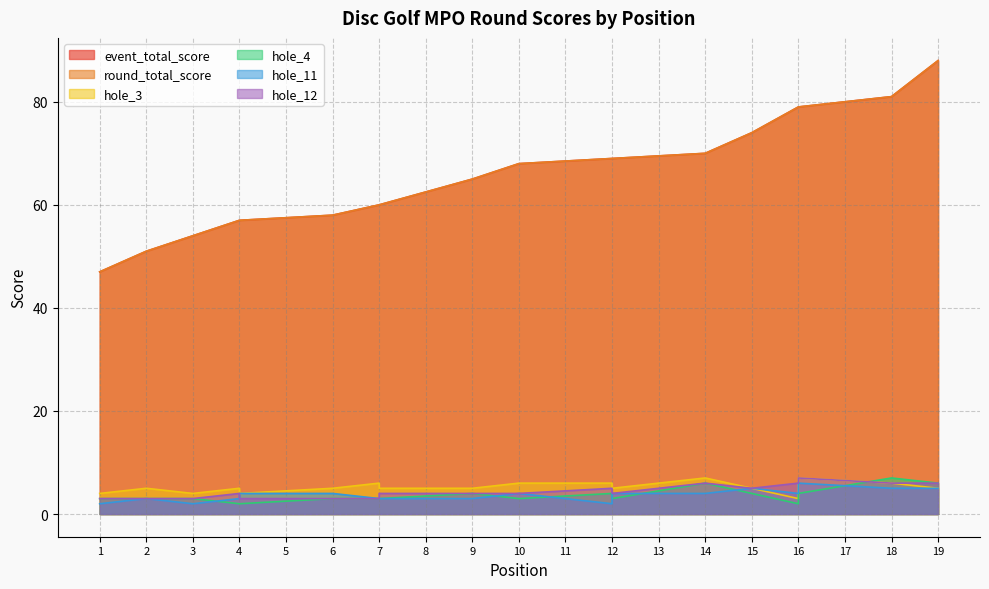

What is the sum of the hole_12 values at 12 and 2?

8